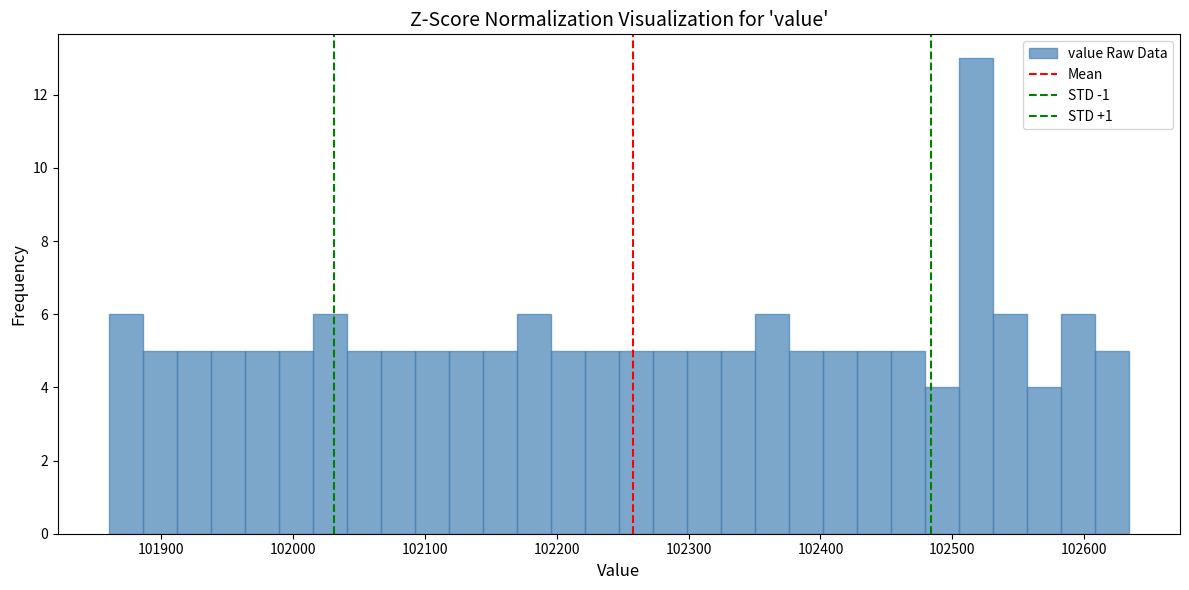

Read against the x-axis, roughly where is the centre of the tallest bar?

102520